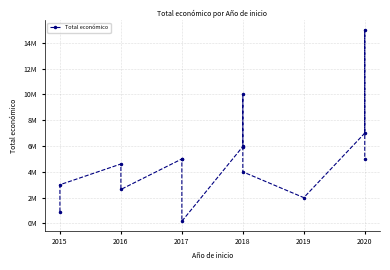

What is the change in value from 2017 to 2019?

-2999783